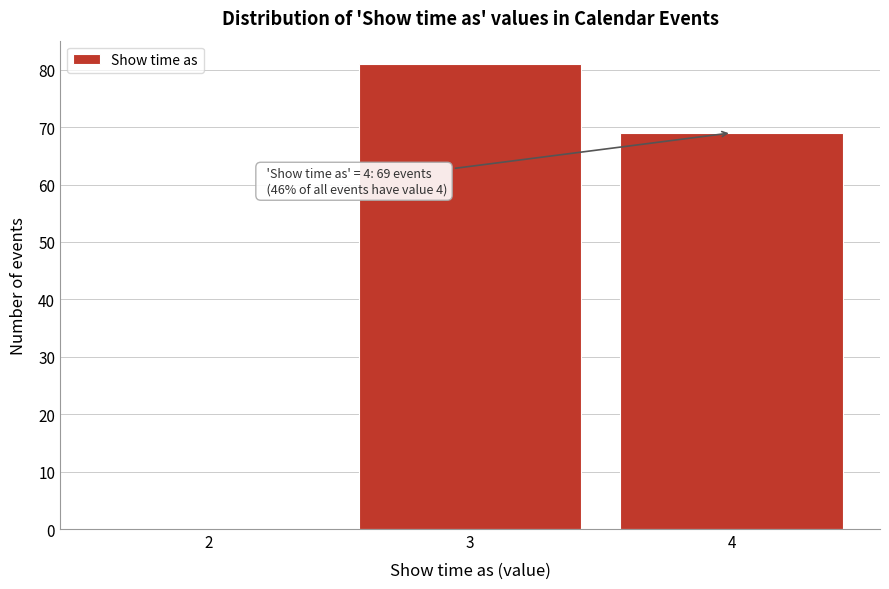

Over which range of the x-axis is the bar tallest?

2.5 to 3.5